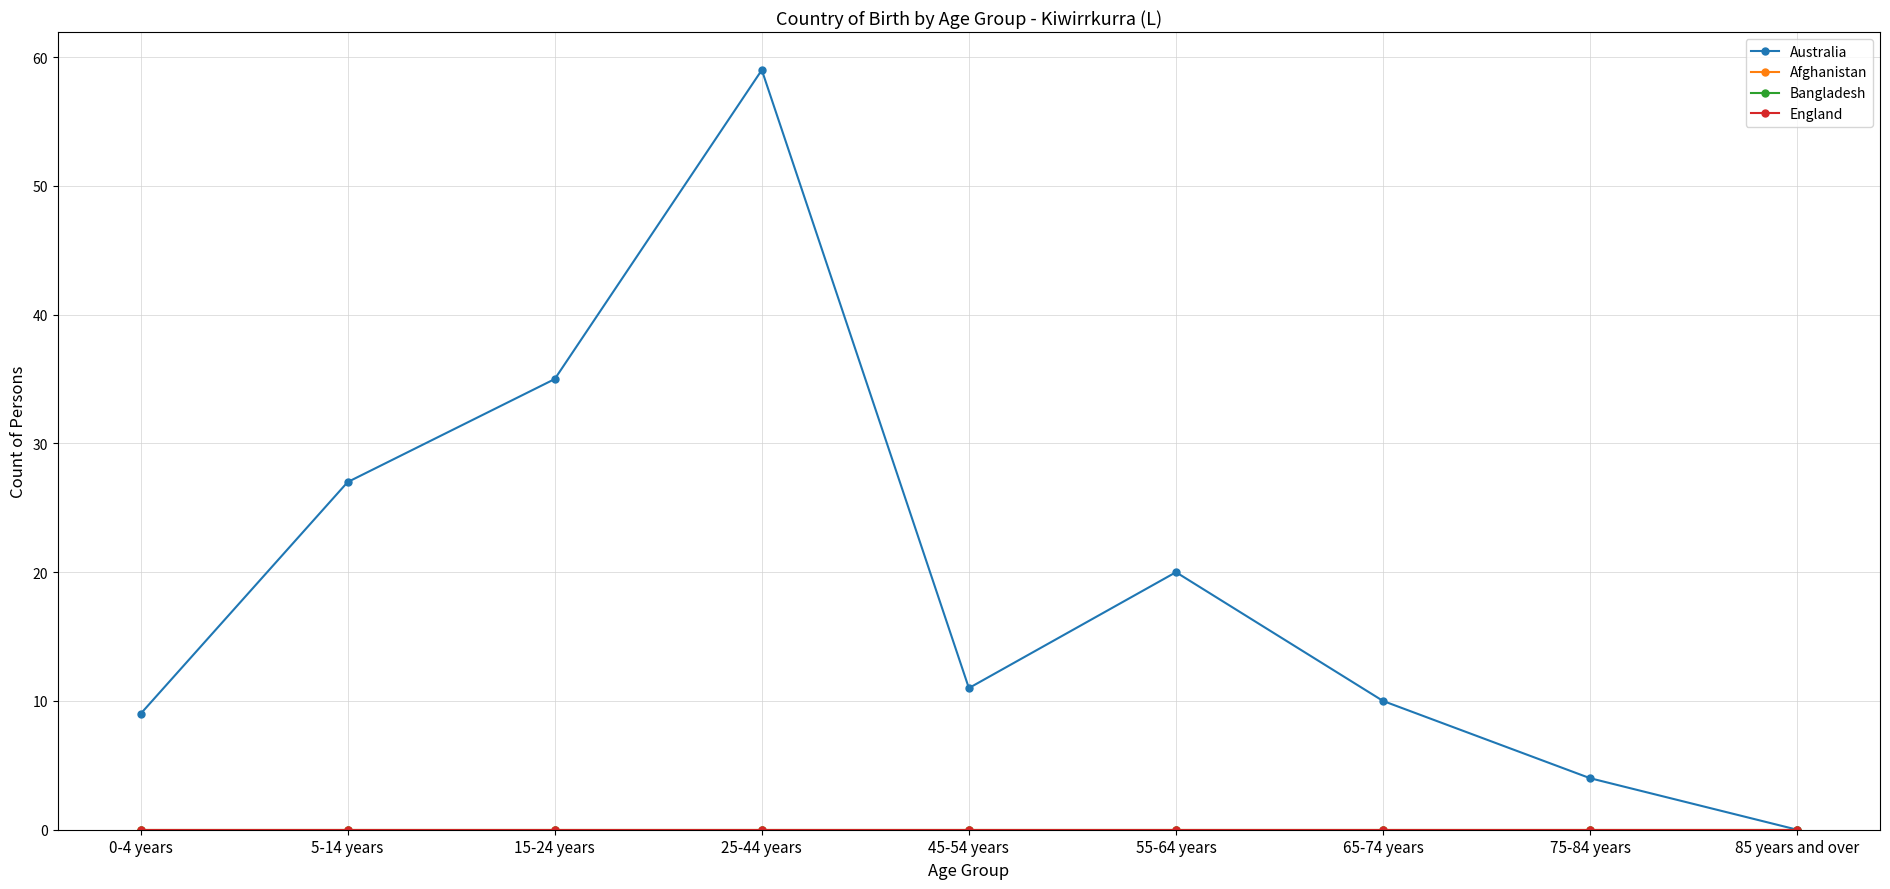

The value of Afghanistan at 0-4 years is 0. True or false?

True